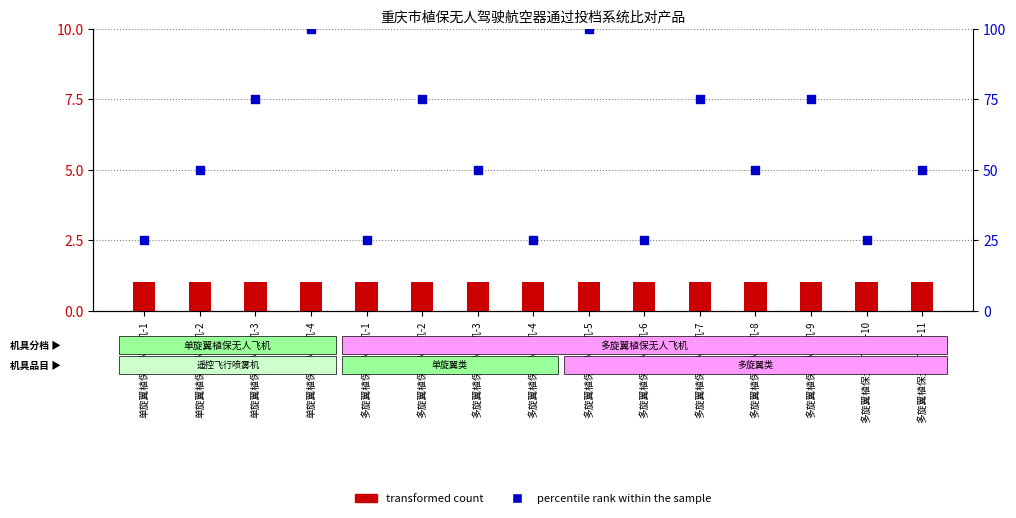

Which series has the widest spread of Y values?

percentile rank within the sample